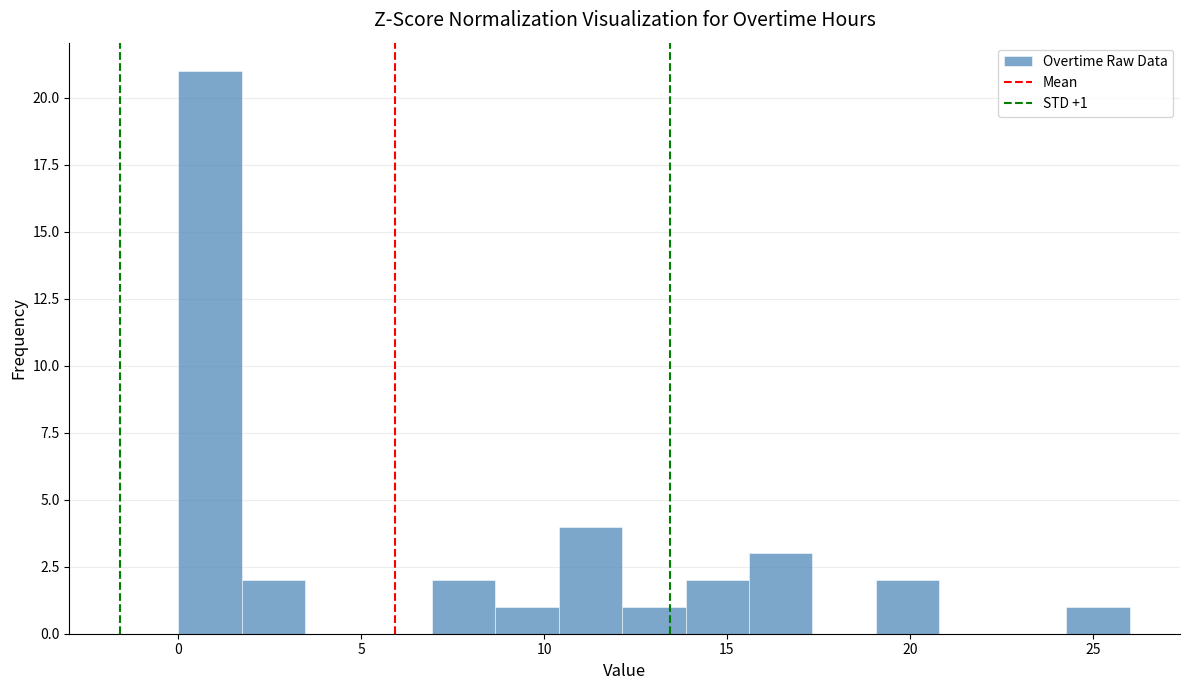

Around what value on the x-axis is the tallest bar? Give the approximate position of its centre, as read against the axis.

1.0